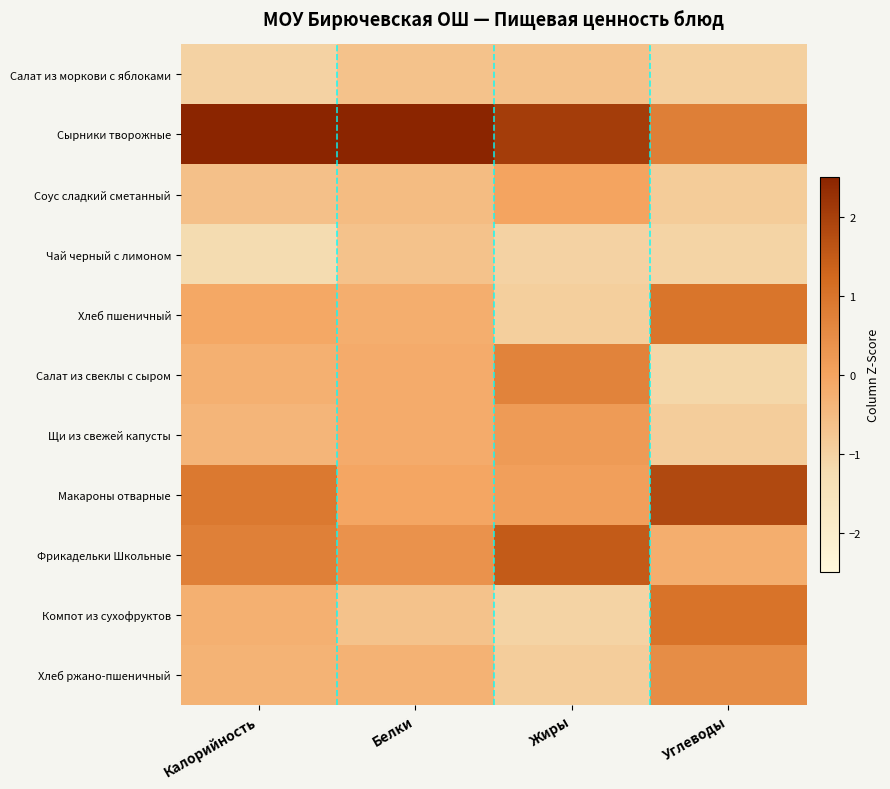

At Углеводы, list the series in order from largest to smallest.

Макароны отварные, Компот из сухофруктов, Хлеб пшеничный, Сырники творожные, Хлеб ржано-пшеничный, Фрикадельки Школьные, Соус сладкий сметанный, Щи из свежей капусты, Салат из моркови с яблоками, Чай черный с лимоном, Салат из свеклы с сыром